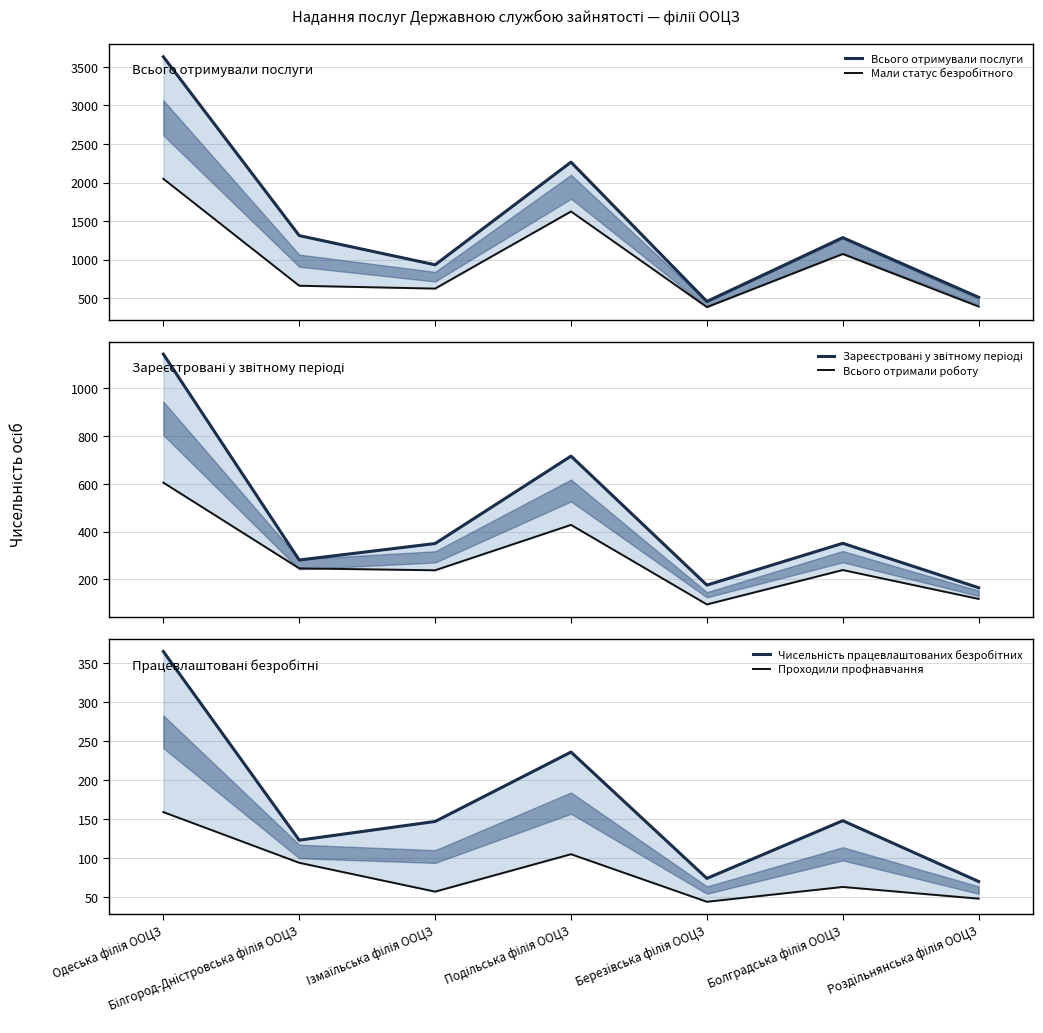

True or false: Зареєстровані у звітному періоді and Проходили профнавчання intersect in this chart.

False